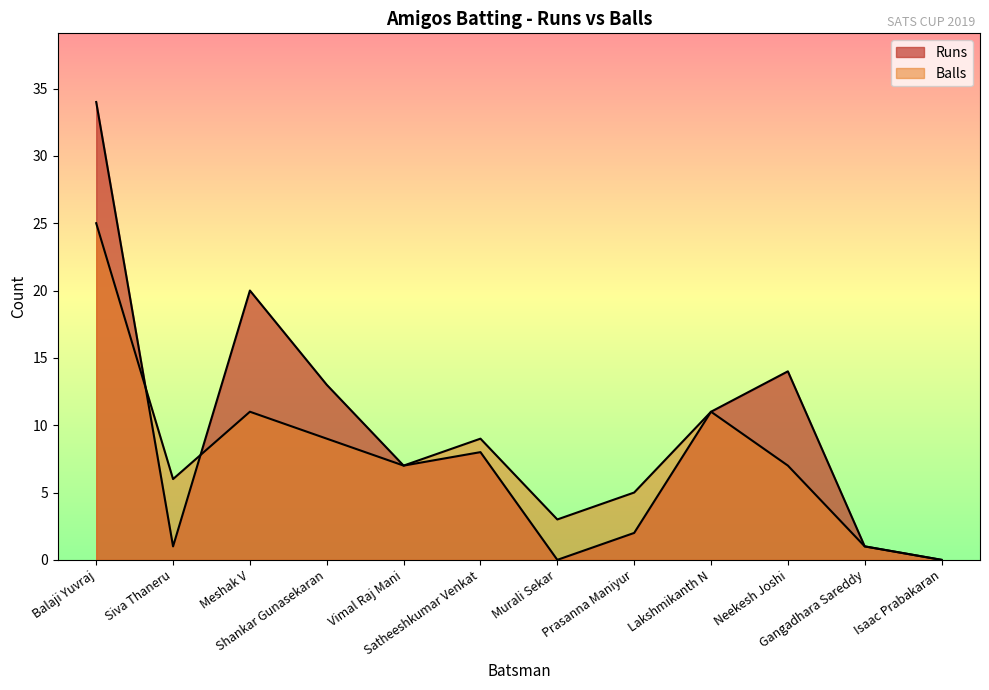

Where is the first local maximum for Runs?

Meshak V